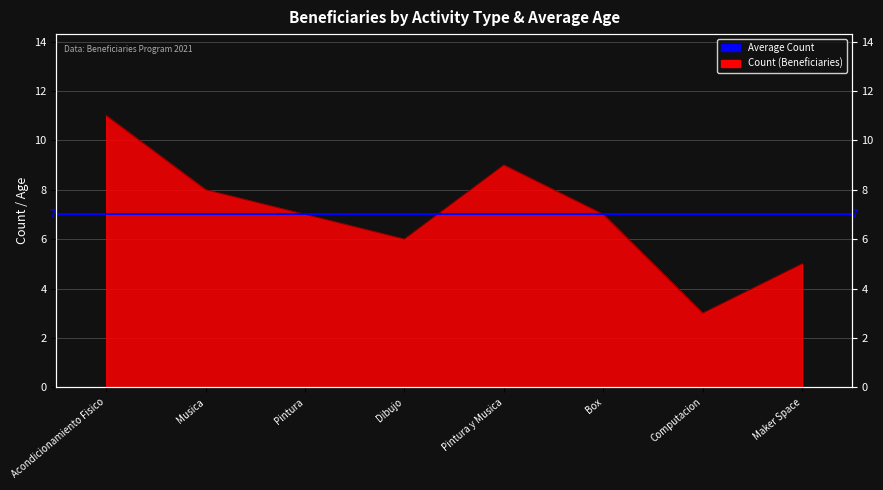

At which label does the data first exceed 7?

Acondicionamiento Fisico